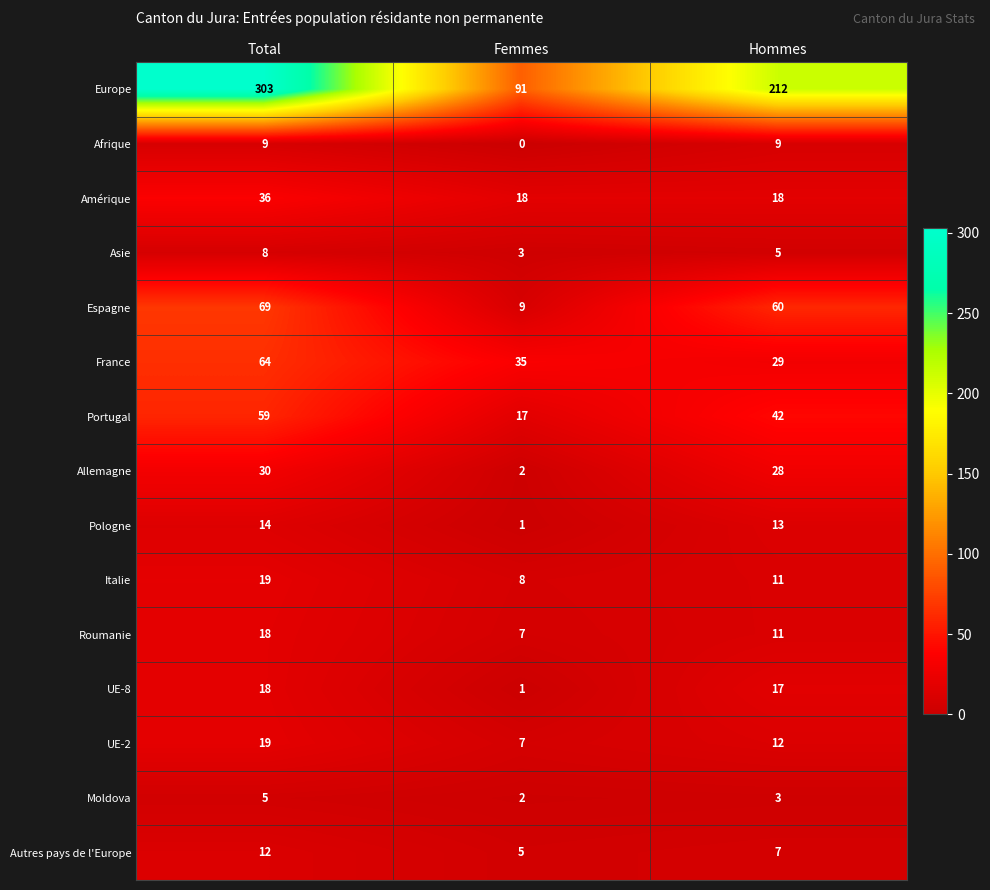

Rank the categories by Italie value from lowest to highest.

Femmes, Hommes, Total